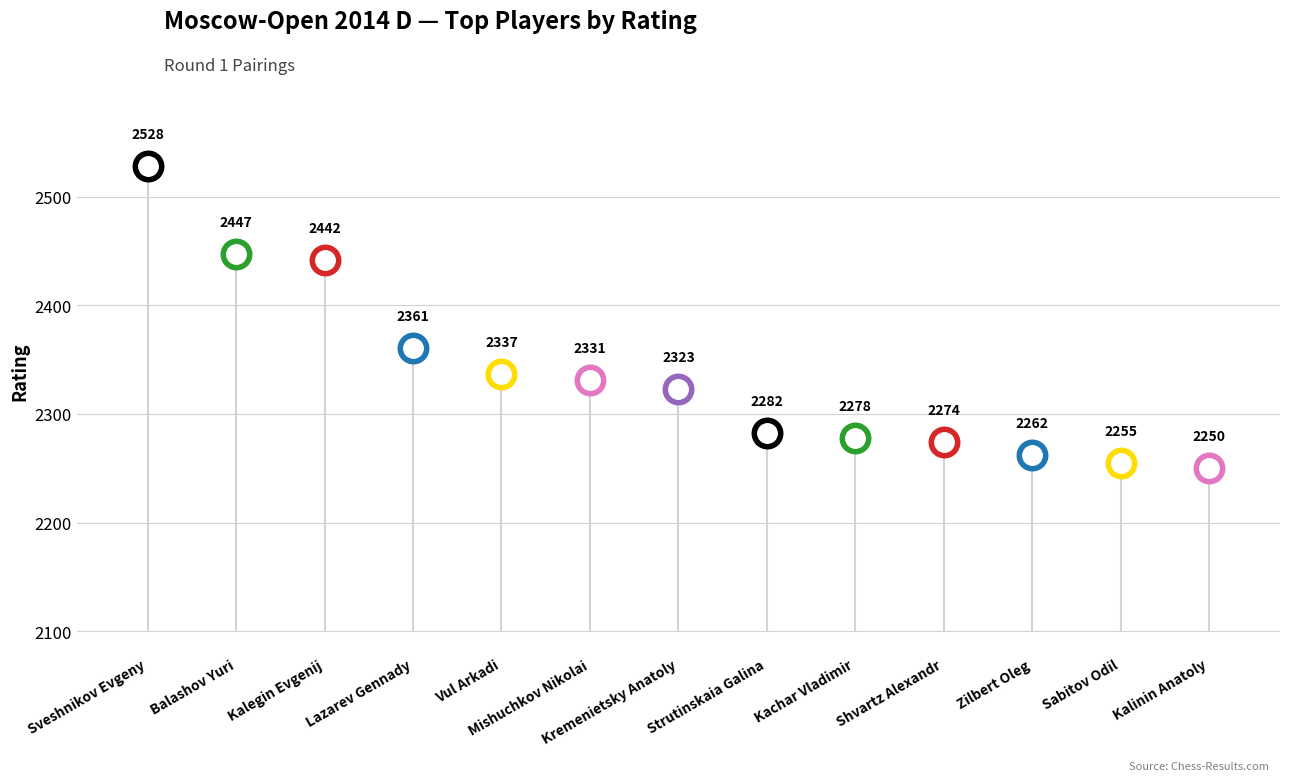

Reading left to right, transcribe all the data shown in this chart.

Sveshnikov Evgeny=2528	Balashov Yuri=2447	Kalegin Evgenij=2442	Lazarev Gennady=2361	Vul Arkadi=2337	Mishuchkov Nikolai=2331	Kremenietsky Anatoly=2323	Strutinskaia Galina=2282	Kachar Vladimir=2278	Shvartz Alexandr=2274	Zilbert Oleg=2262	Sabitov Odil=2255	Kalinin Anatoly=2250